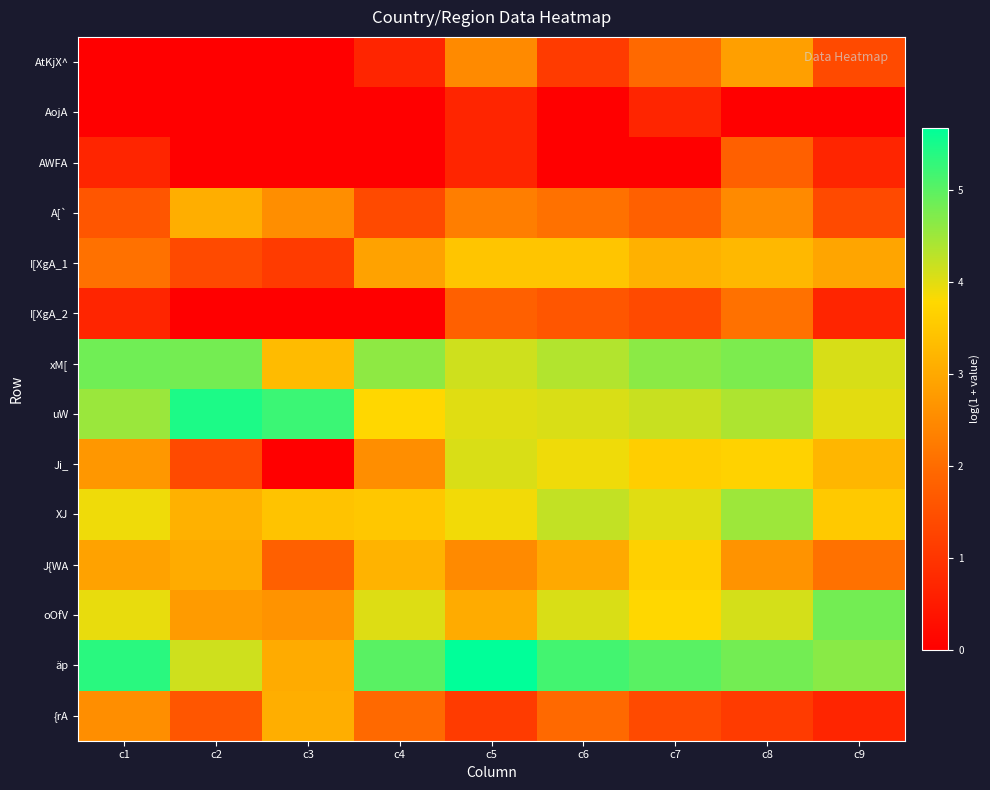

How many series are shown in this chart?

14